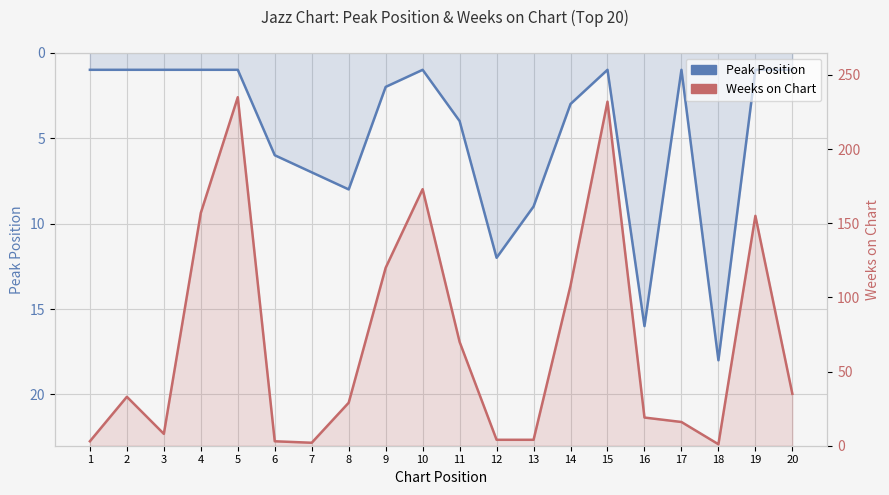

In Weeks on Chart, how many points are higher than both neighbors (excluding endpoints)?

5